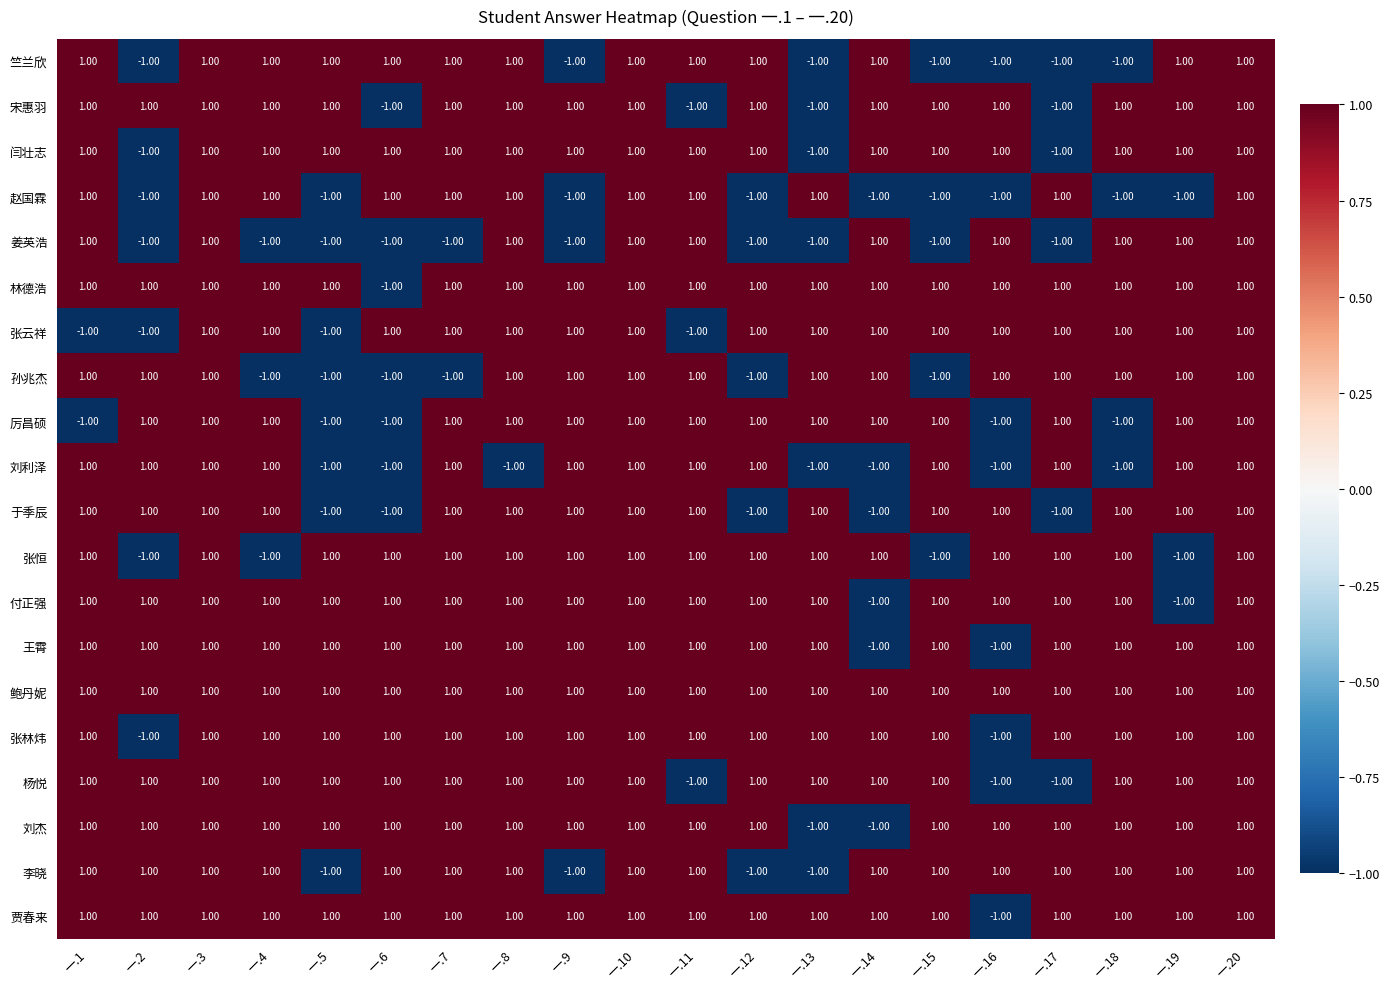

Which series has the largest total across all categories?

鲍丹妮